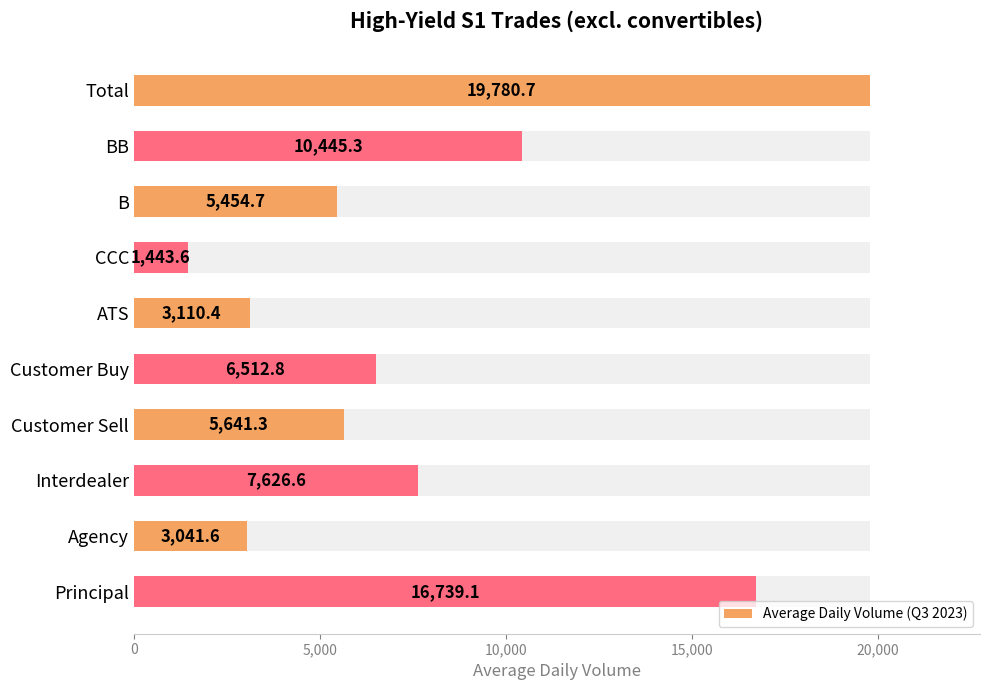

What is the value of the 5th bar from the left?

3110.4